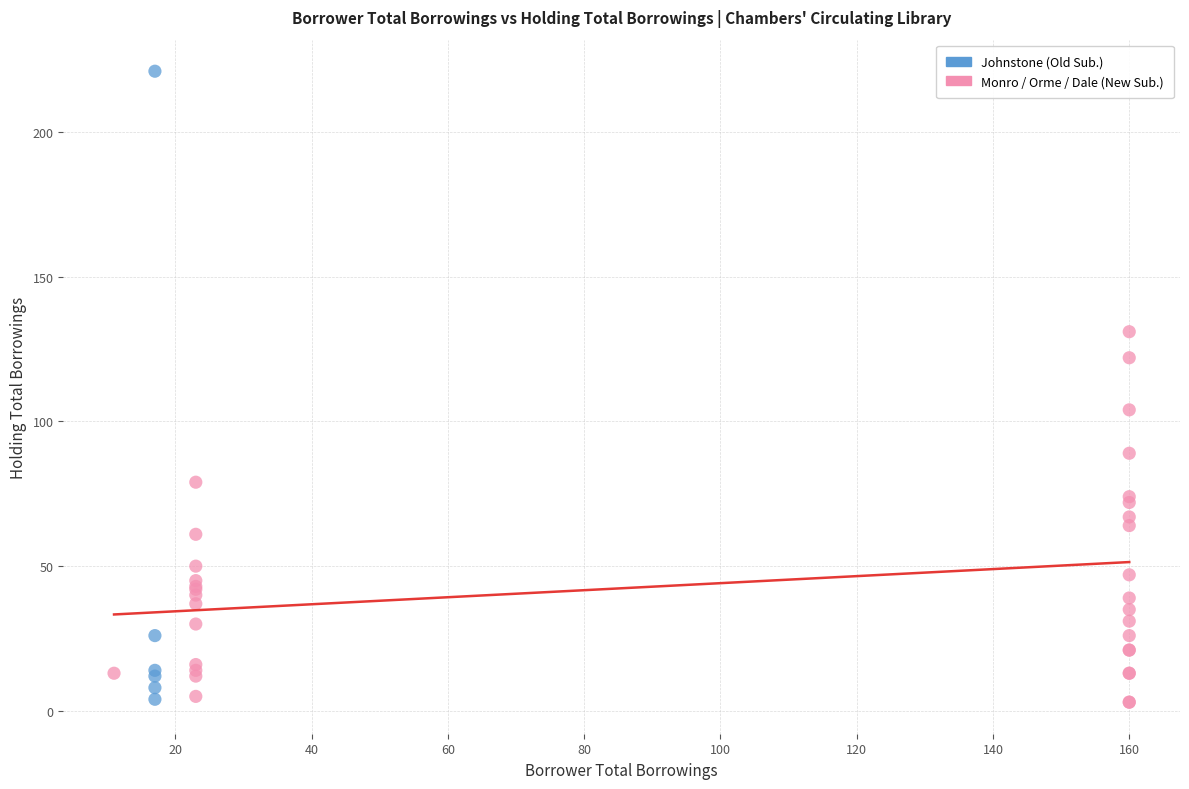

Which series has the widest spread of Y values?

Johnstone (Old Sub.)